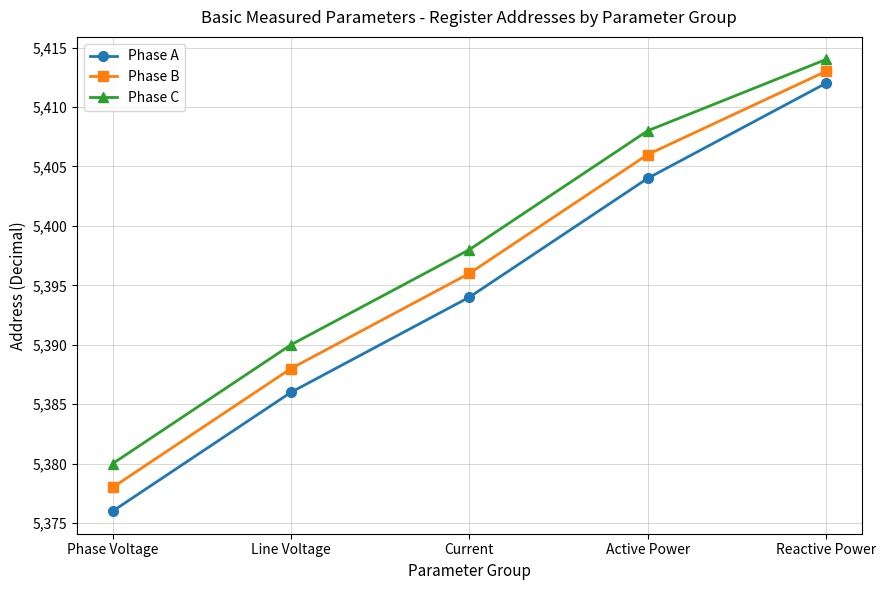

Where is Phase A nearest to the value 5394?

Current